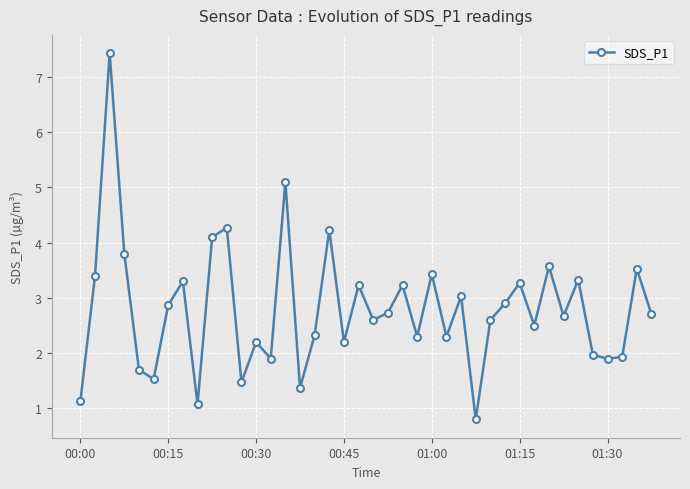

How many data points are less than 2?

11